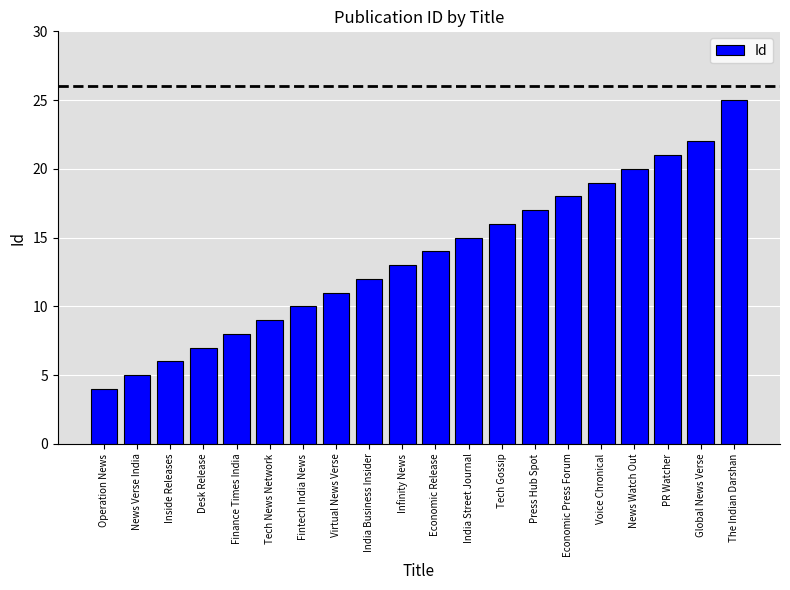

What is the label of the 4th bar from the left?

Desk Release